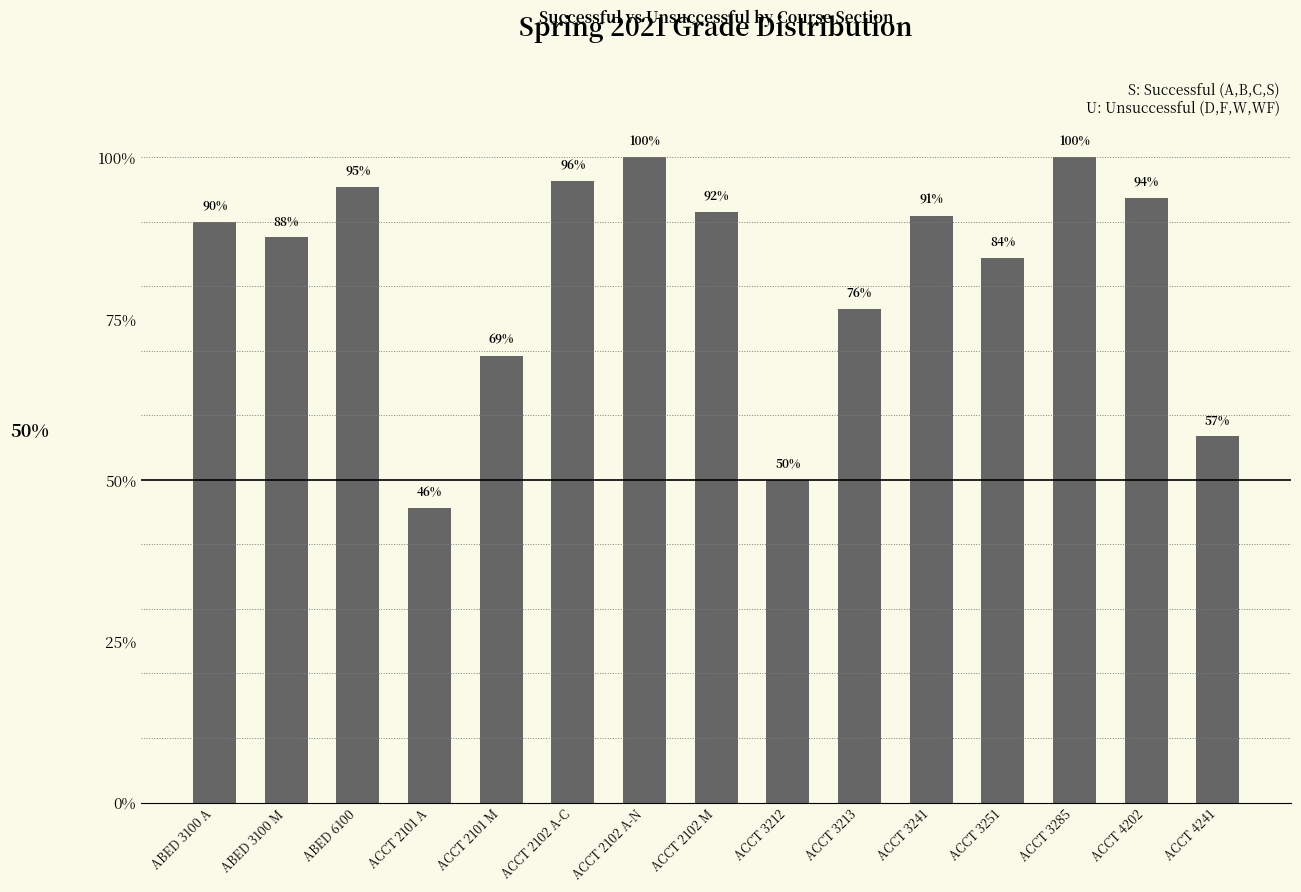

What is the label of the 11th bar from the left?

ACCT 3241